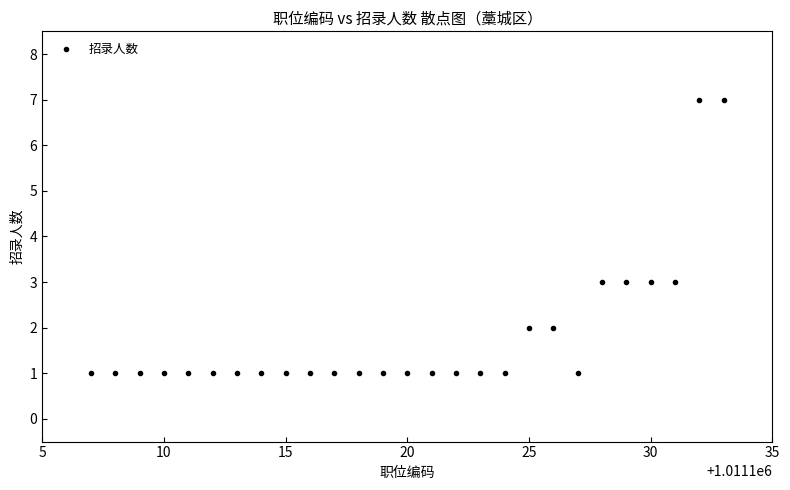

What is the range of X values (max minus min)?

26